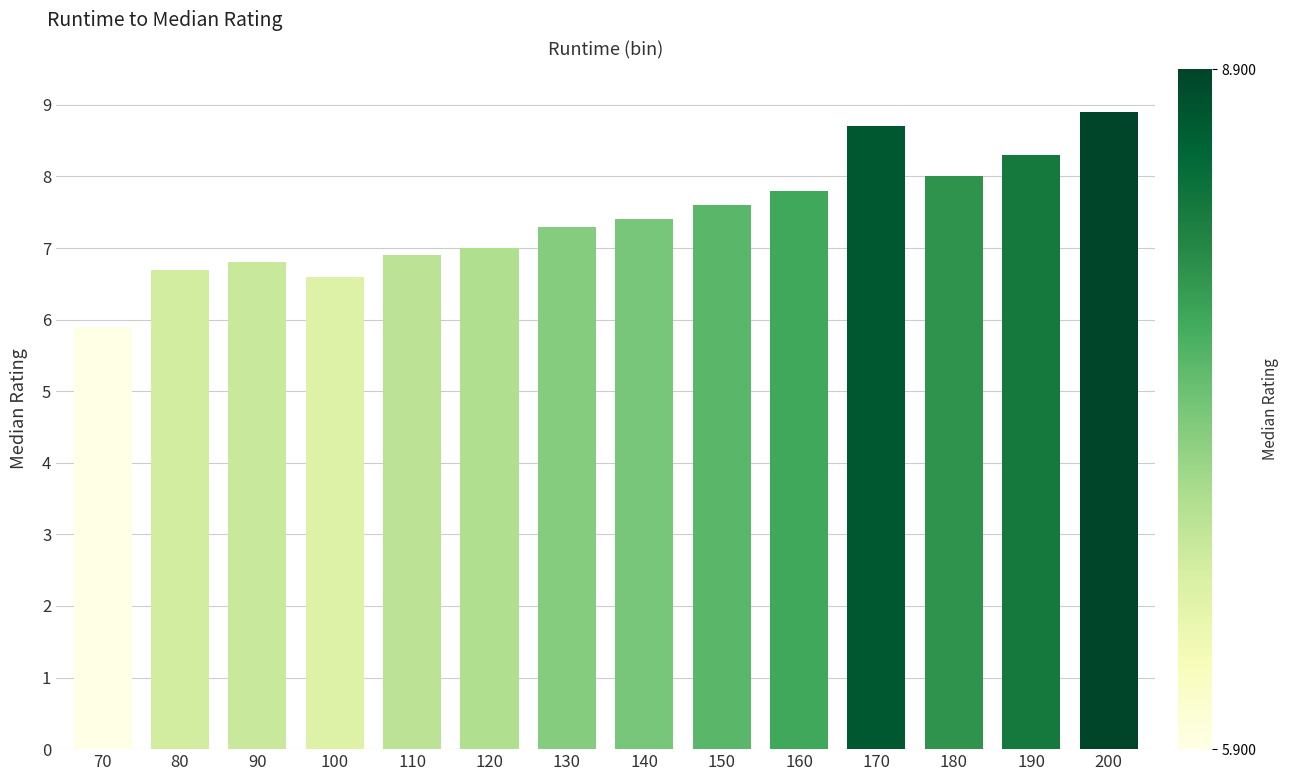

Reading left to right, extract all data points from this chart.

5.9	6.7	6.8	6.6	6.9	7.0	7.3	7.4	7.6	7.8	8.7	8.0	8.3	8.9